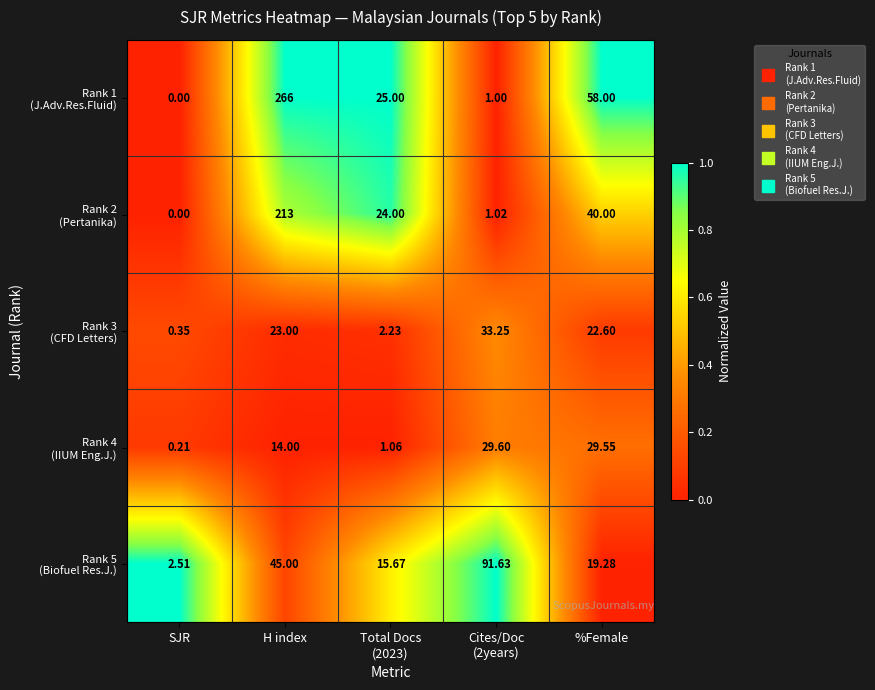

Which label corresponds to the smallest value in the chart?

SJR